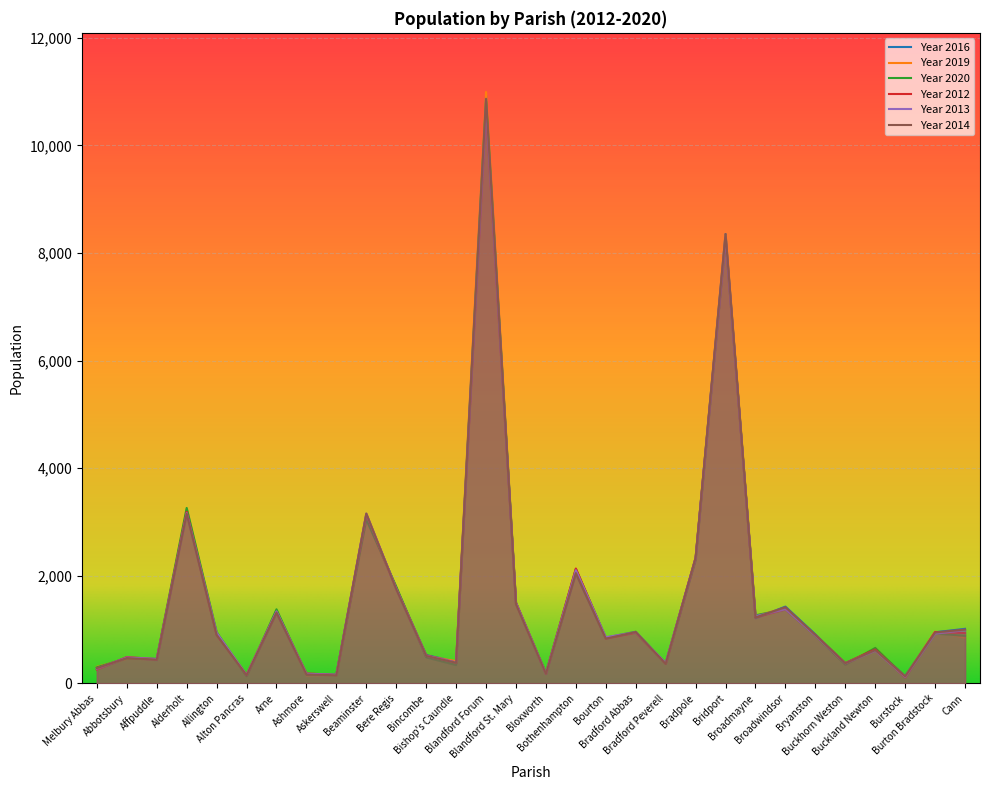

Which series changed the most between Alderholt and Bourton?

Year 2020